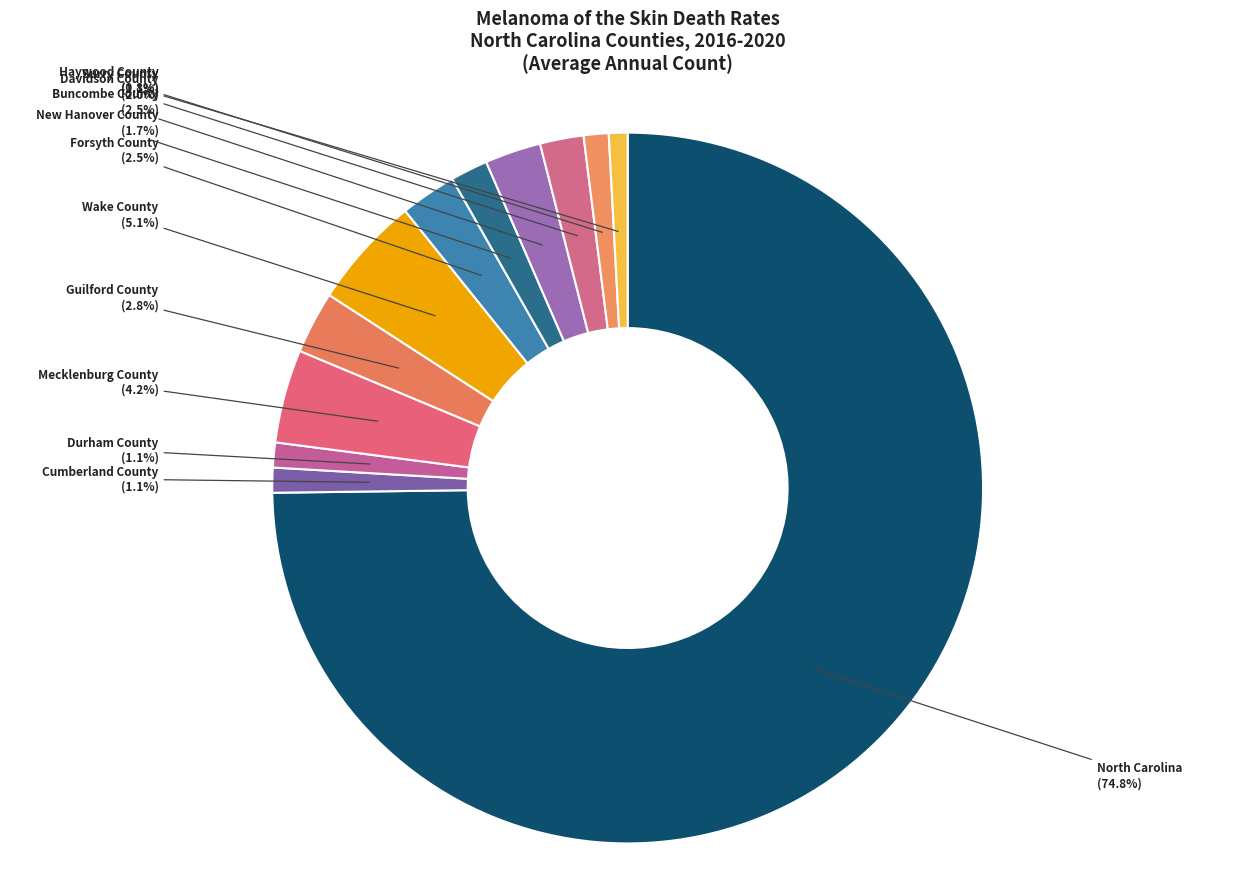

To the nearest percent, what is the average slice percentage?

8%